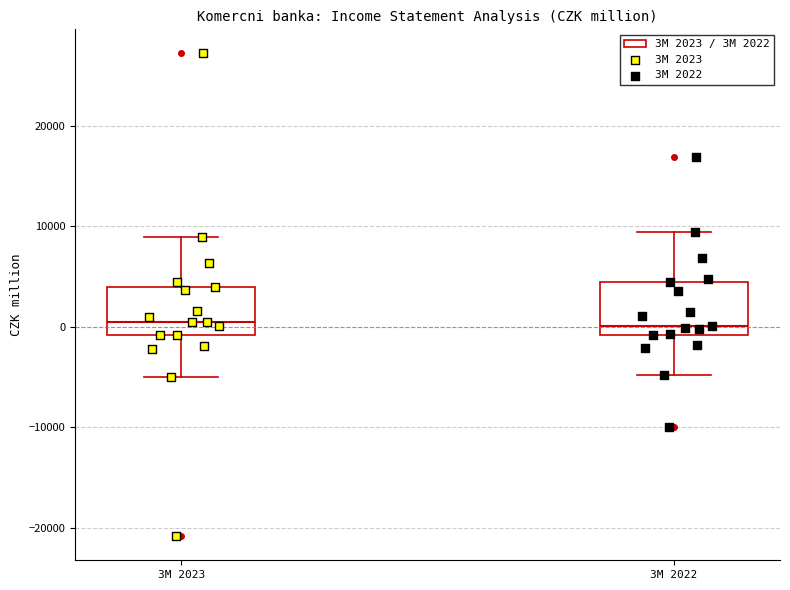

Where is the upper edge of the box for 3M 2022 on the y-axis? The values are not printed on the chart, so give them approximately, as read against the axis.

4000